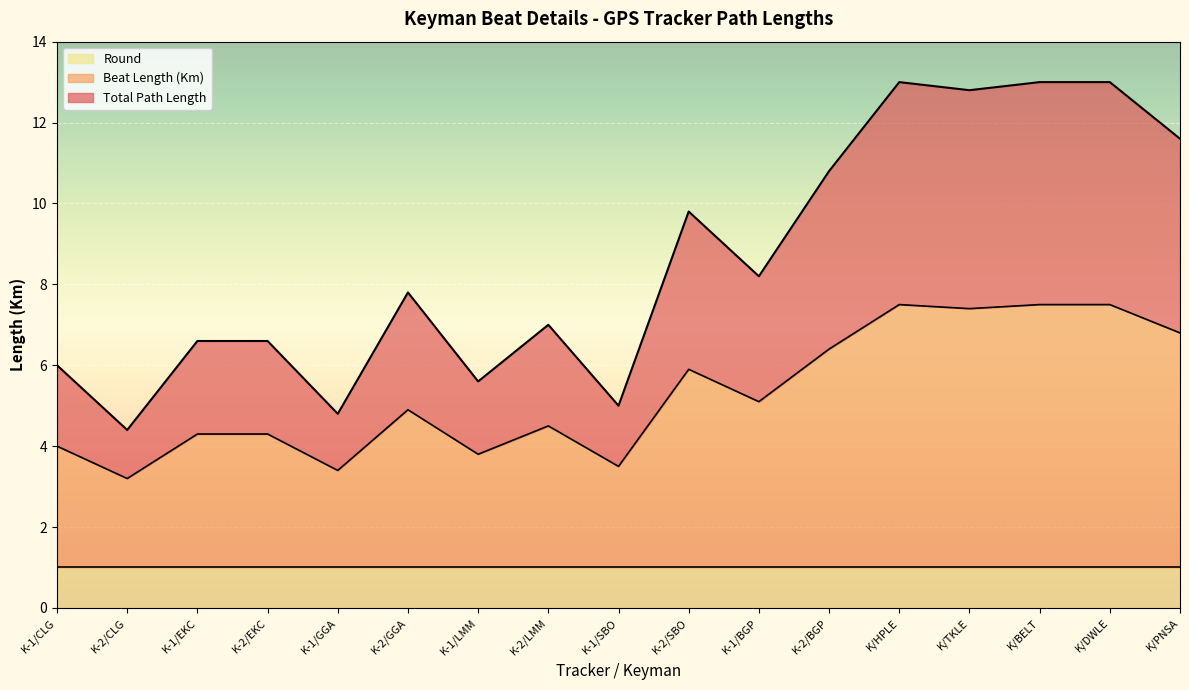

What are all the series names shown in the legend?

Round, Beat Length (Km), Total Path Length